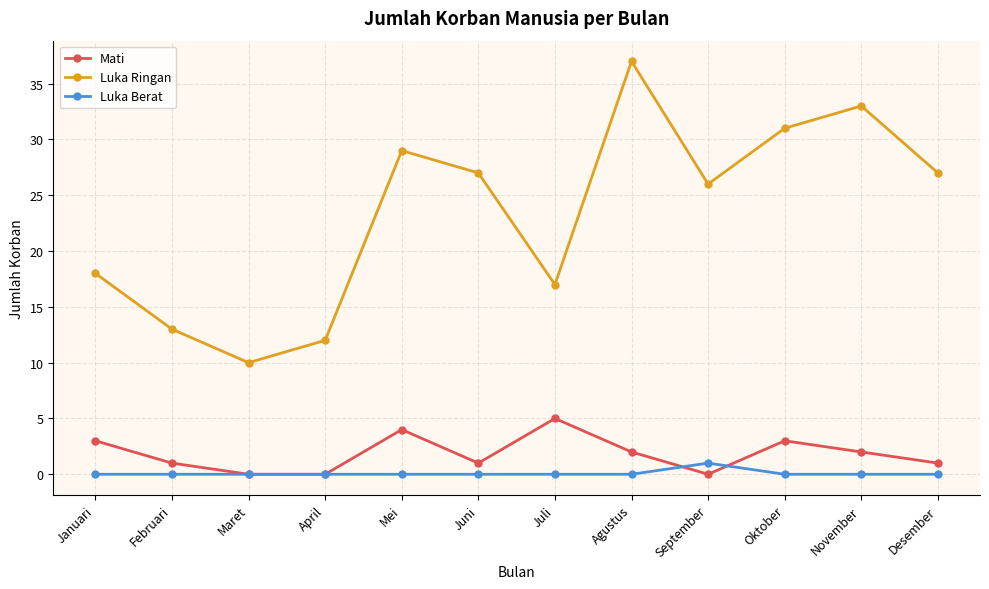

What is the maximum value shown in the chart?

37